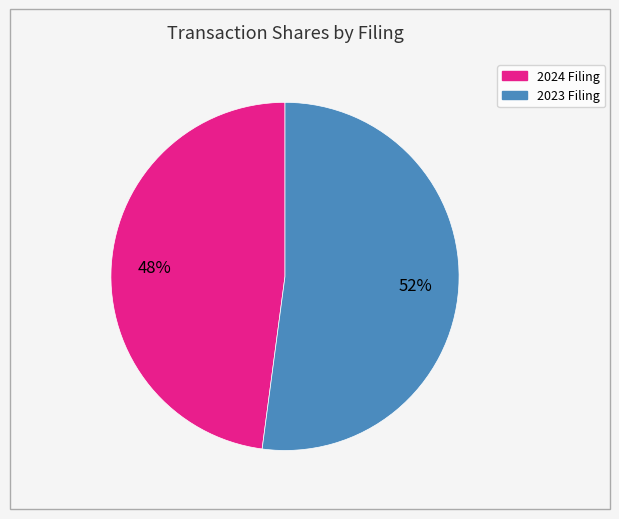

Does any single category account for the majority?

Yes